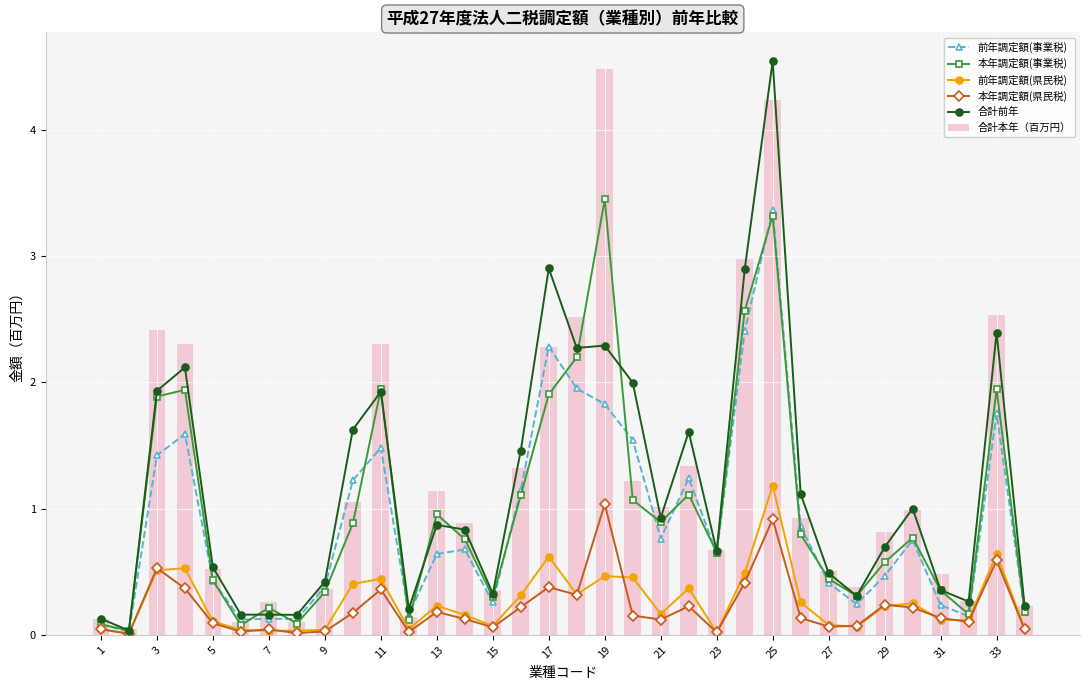

What is the average value of the 合計本年（百万円） series?

1.2